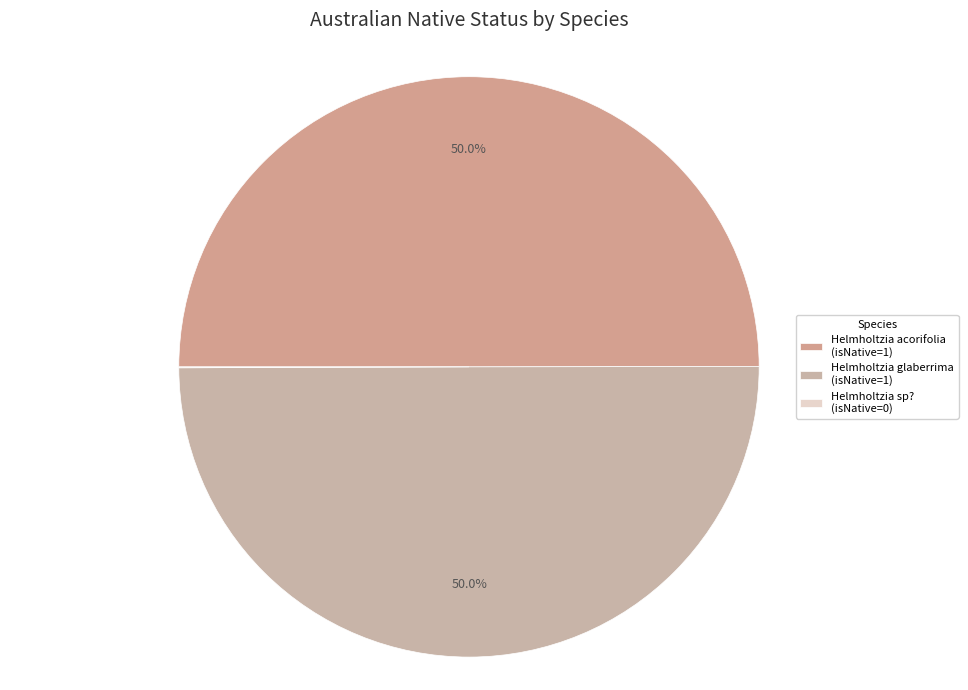

How many segments does this pie chart have?

3